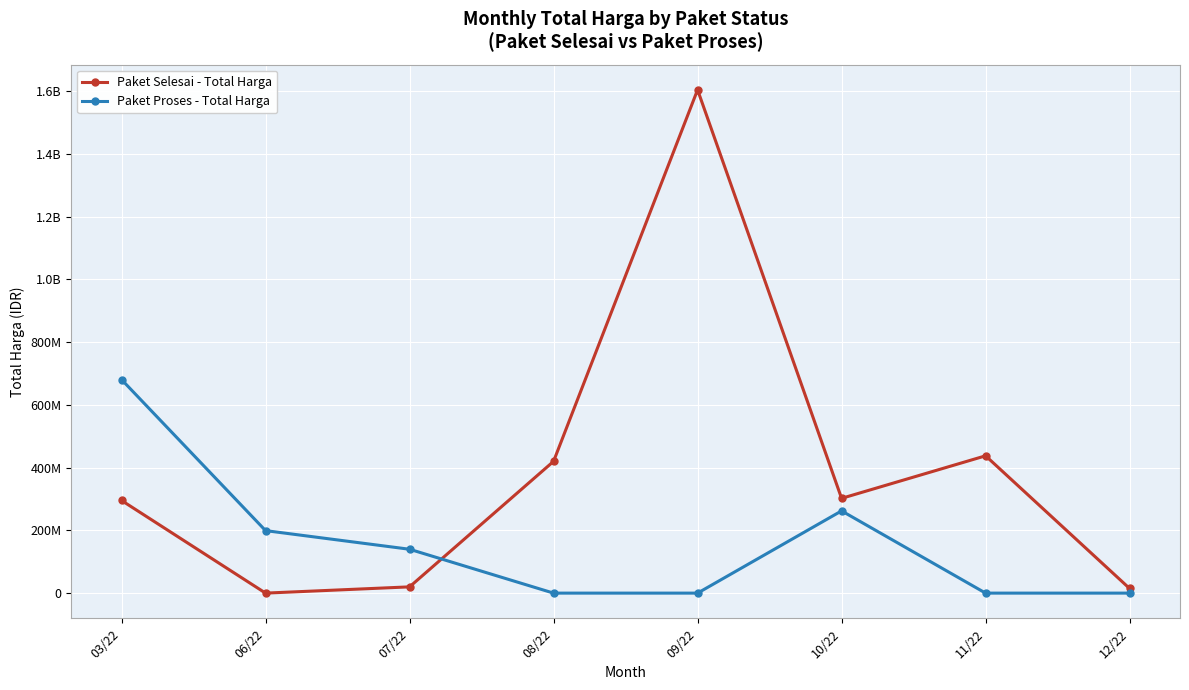

Does the chart have visible grid lines?

Yes